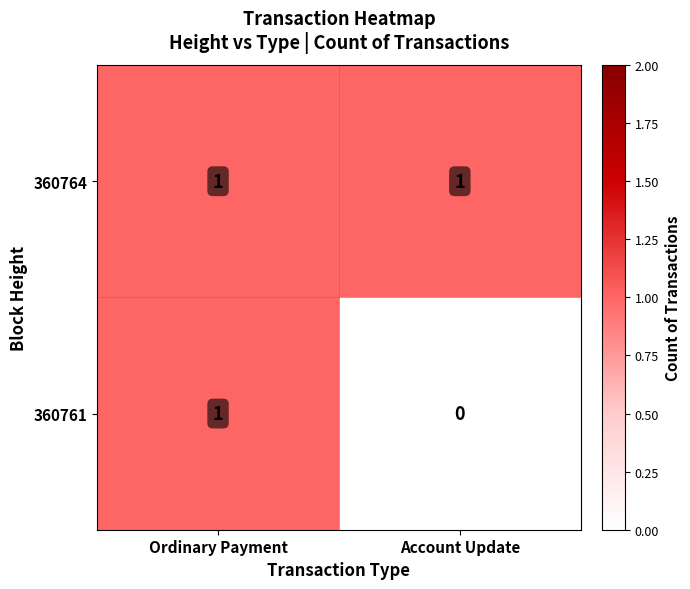

Which series has the largest total across all categories?

360764